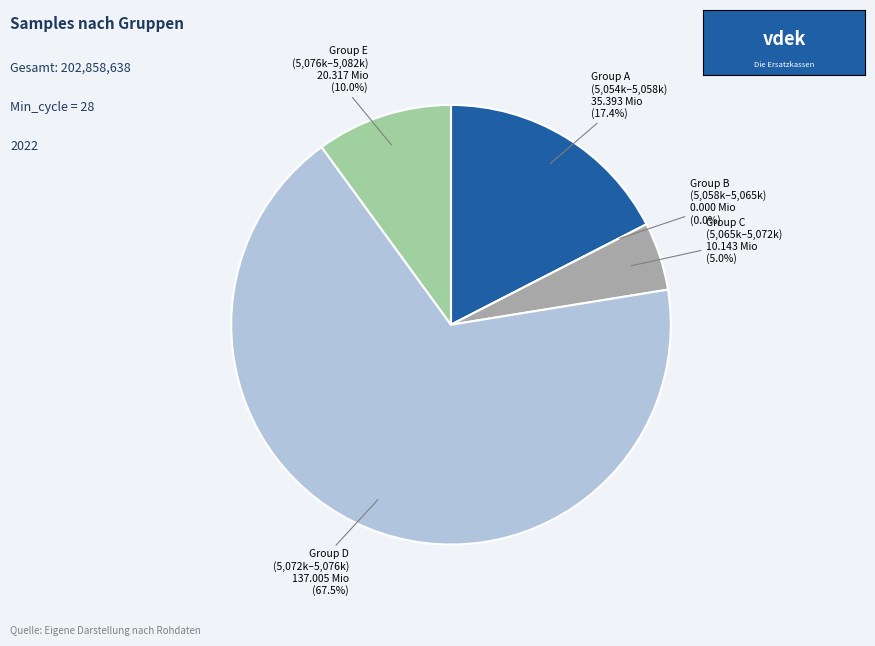

What portion of the pie excludes 28?

97.5%